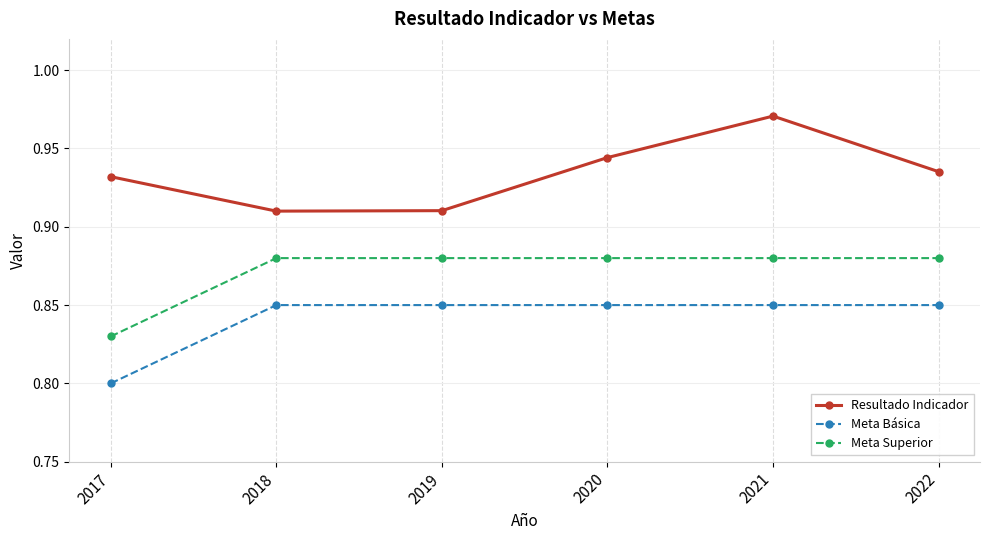

True or false: Resultado Indicador and Meta Básica intersect in this chart.

False